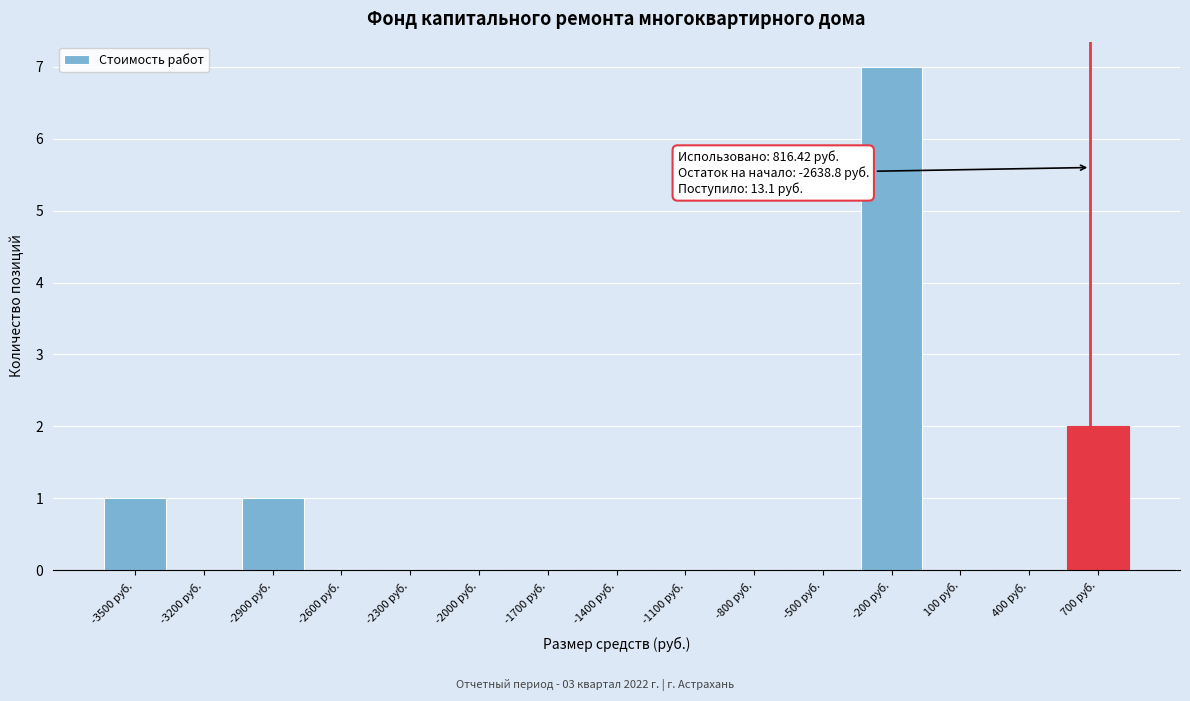

Reading left to right, list all the values displayed in this chart.

-3500 руб.=1	-3200 руб.=0	-2900 руб.=1	-2600 руб.=0	-2300 руб.=0	-2000 руб.=0	-1700 руб.=0	-1400 руб.=0	-1100 руб.=0	-800 руб.=0	-500 руб.=0	-200 руб.=7	100 руб.=0	400 руб.=0	700 руб.=2